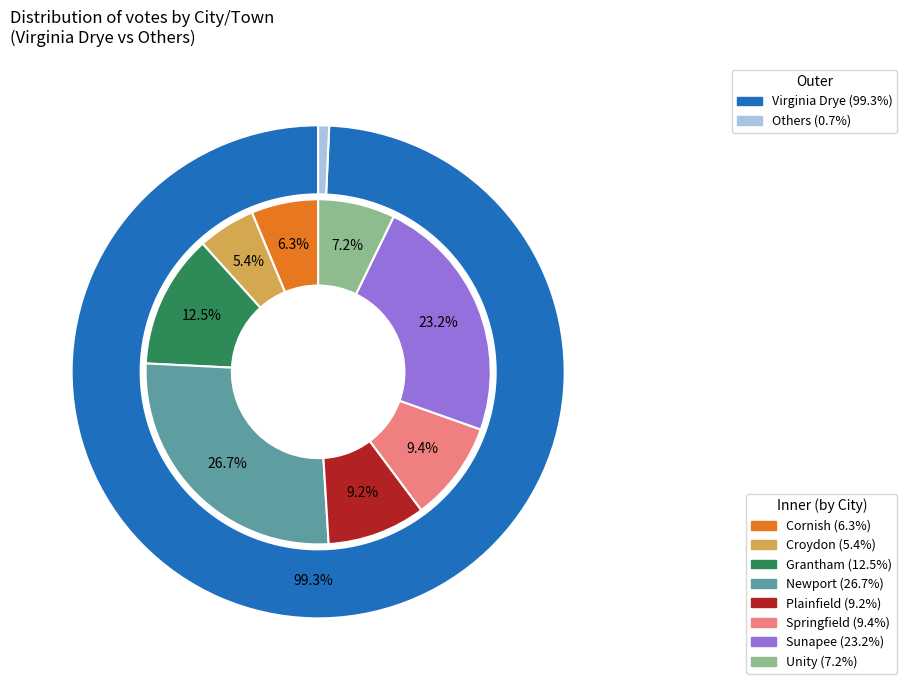

What percentage is NOT represented by Newport?

73.3%